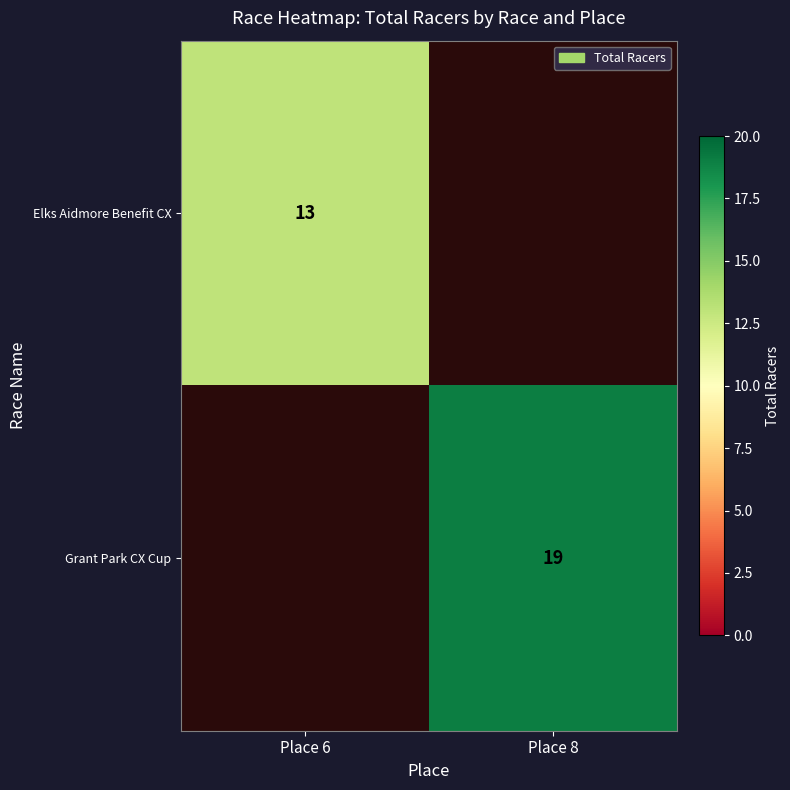

Is it true that Elks Aidmore Benefit CX equals 13 at Place 6?

True